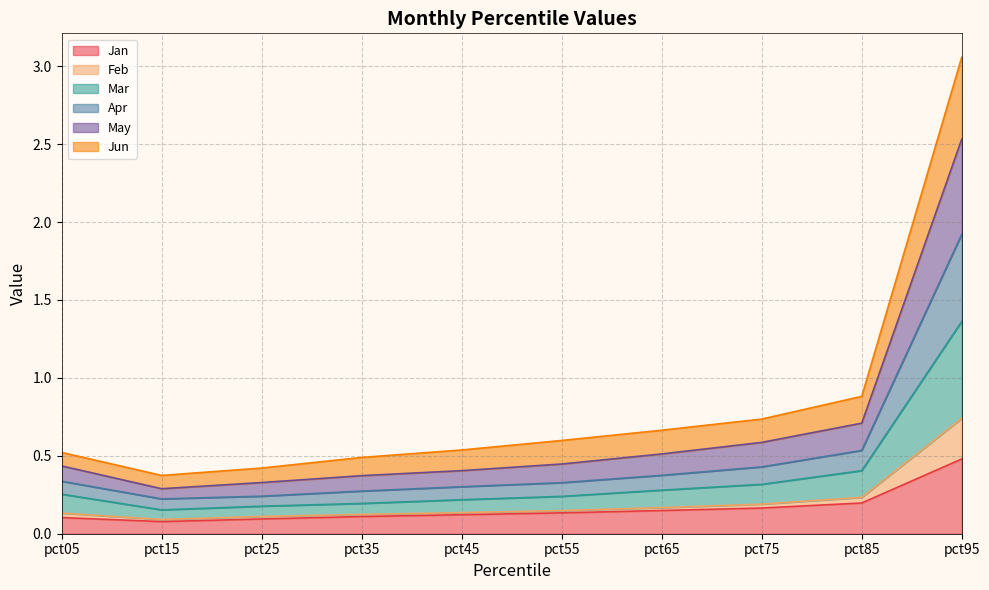

At which category does the chart reach its peak across all series?

pct95